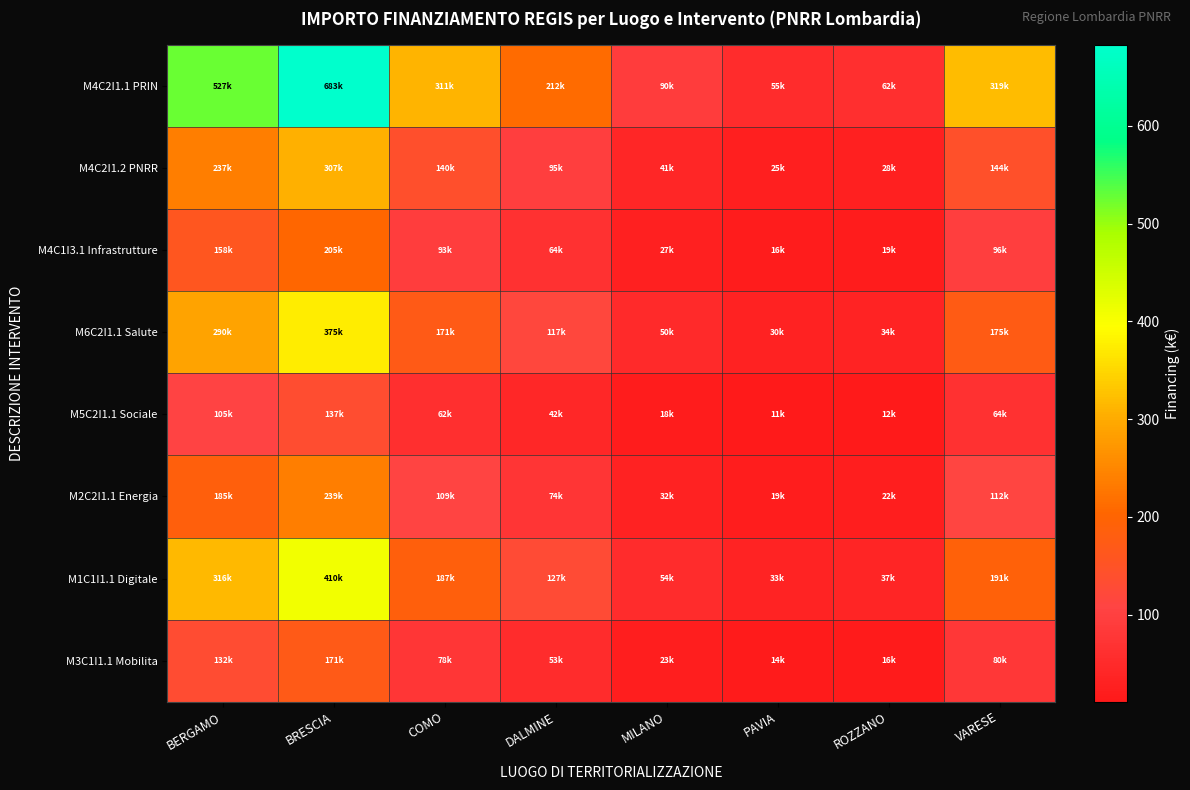

At ROZZANO, list the series in order from largest to smallest.

M4C2I1.1 PRIN, M1C1I1.1 Digitale, M6C2I1.1 Salute, M4C2I1.2 PNRR, M2C2I1.1 Energia, M4C1I3.1 Infrastrutture, M3C1I1.1 Mobilita, M5C2I1.1 Sociale